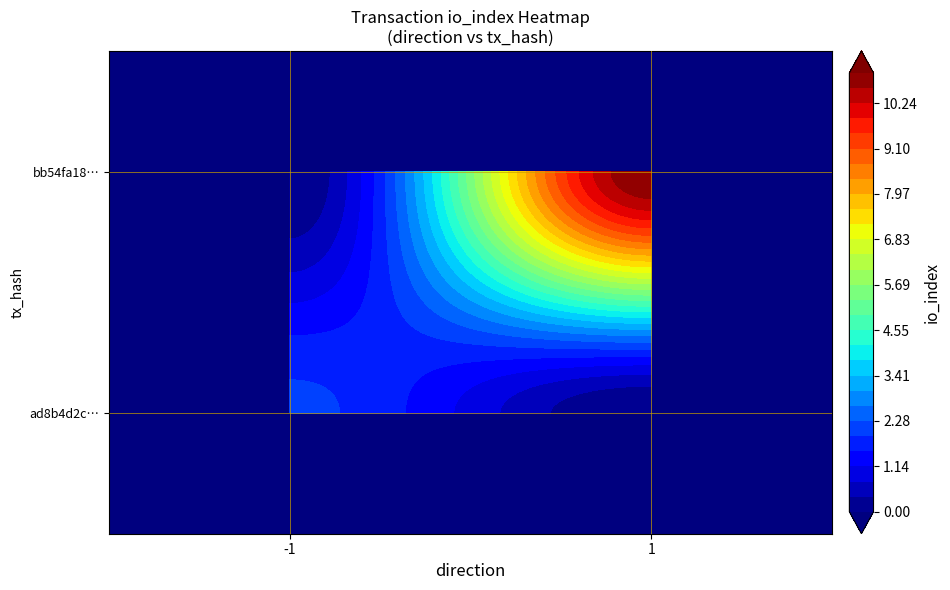

Which has a higher value, direction or io_index?

io_index